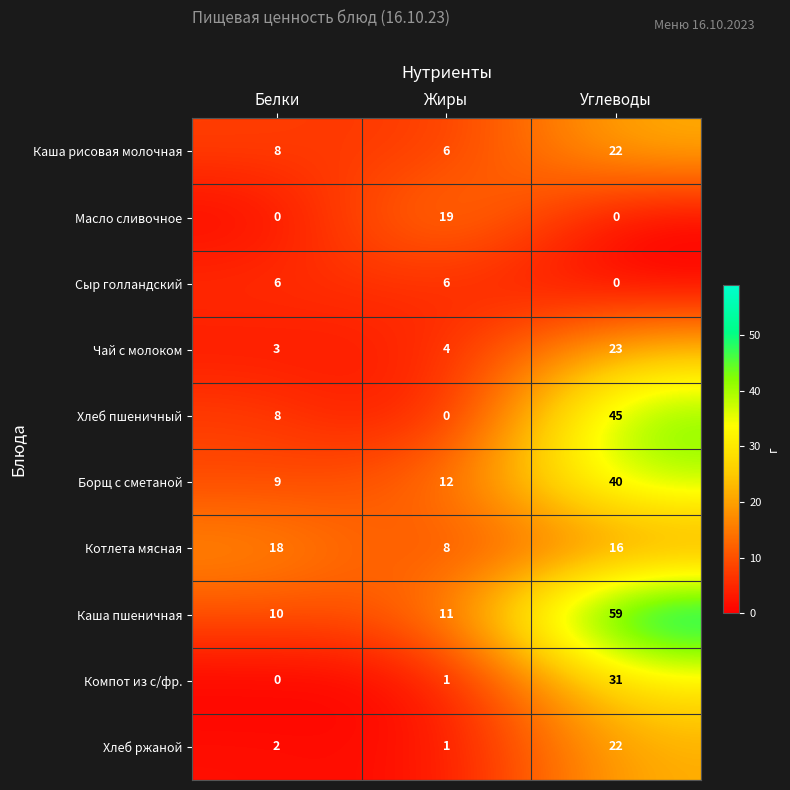

Reading left to right, extract all data points from this chart.

Каша рисовая молочная: Белки=8	Жиры=6	Углеводы=22
Масло сливочное: Белки=0	Жиры=19	Углеводы=0
Сыр голландский: Белки=6	Жиры=6	Углеводы=0
Чай с молоком: Белки=3	Жиры=4	Углеводы=23
Хлеб пшеничный: Белки=8	Жиры=0	Углеводы=45
Борщ с сметаной: Белки=9	Жиры=12	Углеводы=40
Котлета мясная: Белки=18	Жиры=8	Углеводы=16
Каша пшеничная: Белки=10	Жиры=11	Углеводы=59
Компот из с/фр.: Белки=0	Жиры=1	Углеводы=31
Хлеб ржаной: Белки=2	Жиры=1	Углеводы=22